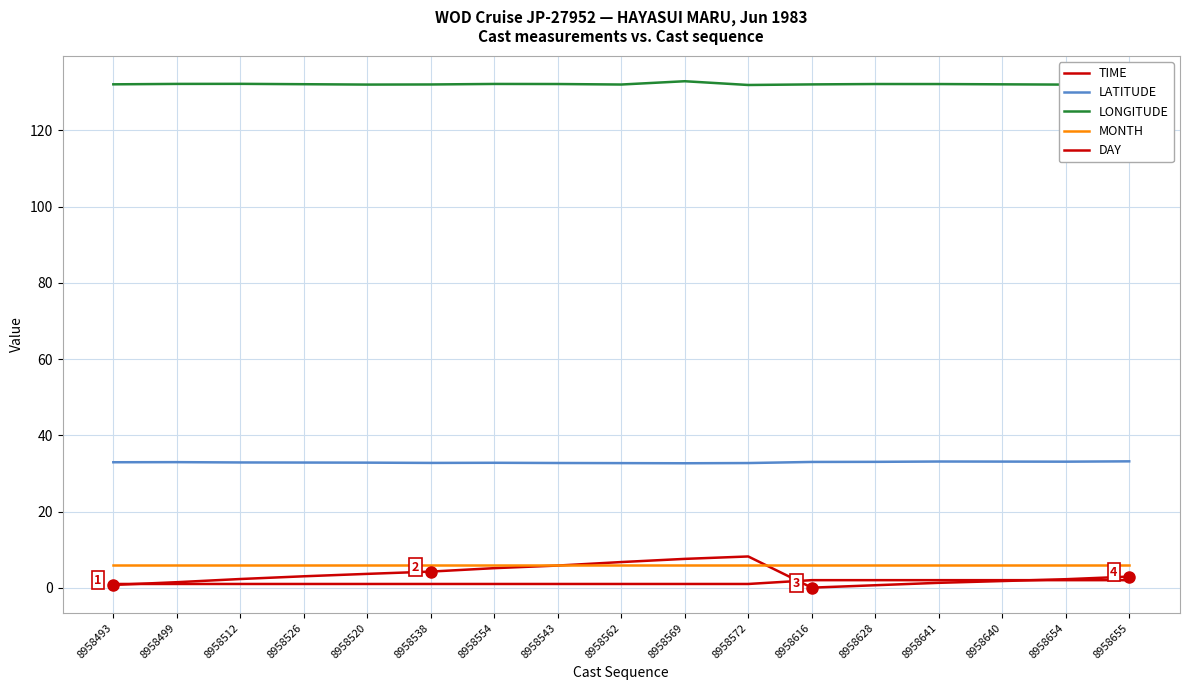

What is the difference between the maximum and second lowest values in the LATITUDE series?

0.5